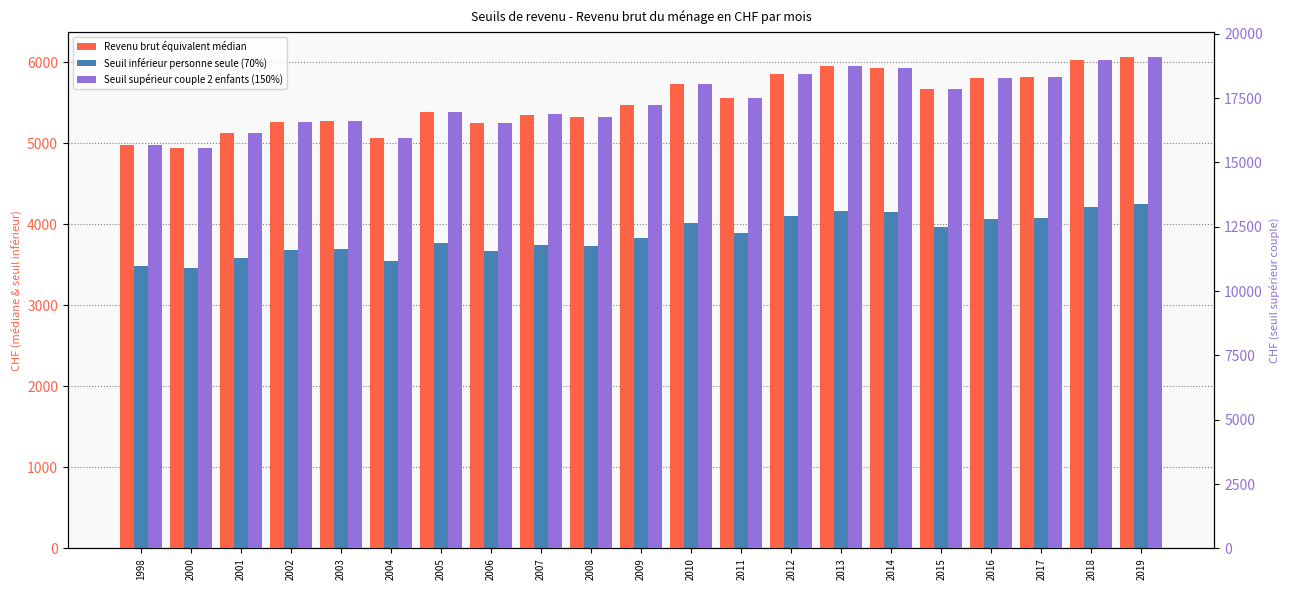

How many data points in Seuil inférieur personne seule (70%) are above 3830?

11